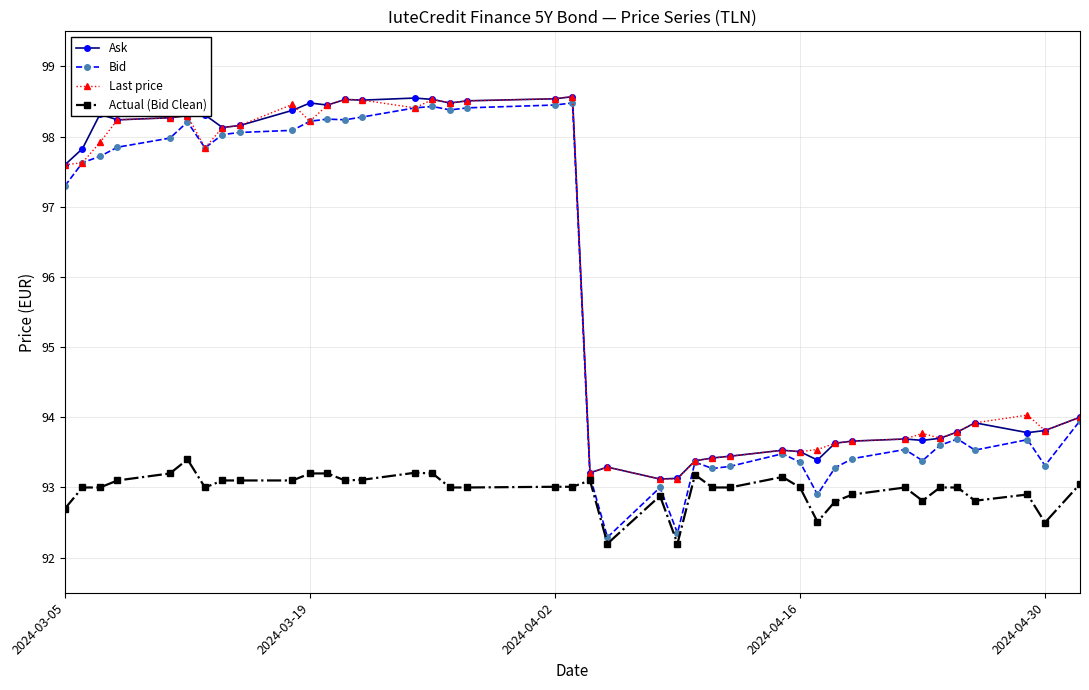

What is the value of the Actual (Bid Clean) point at the 11th from the left?

93.2